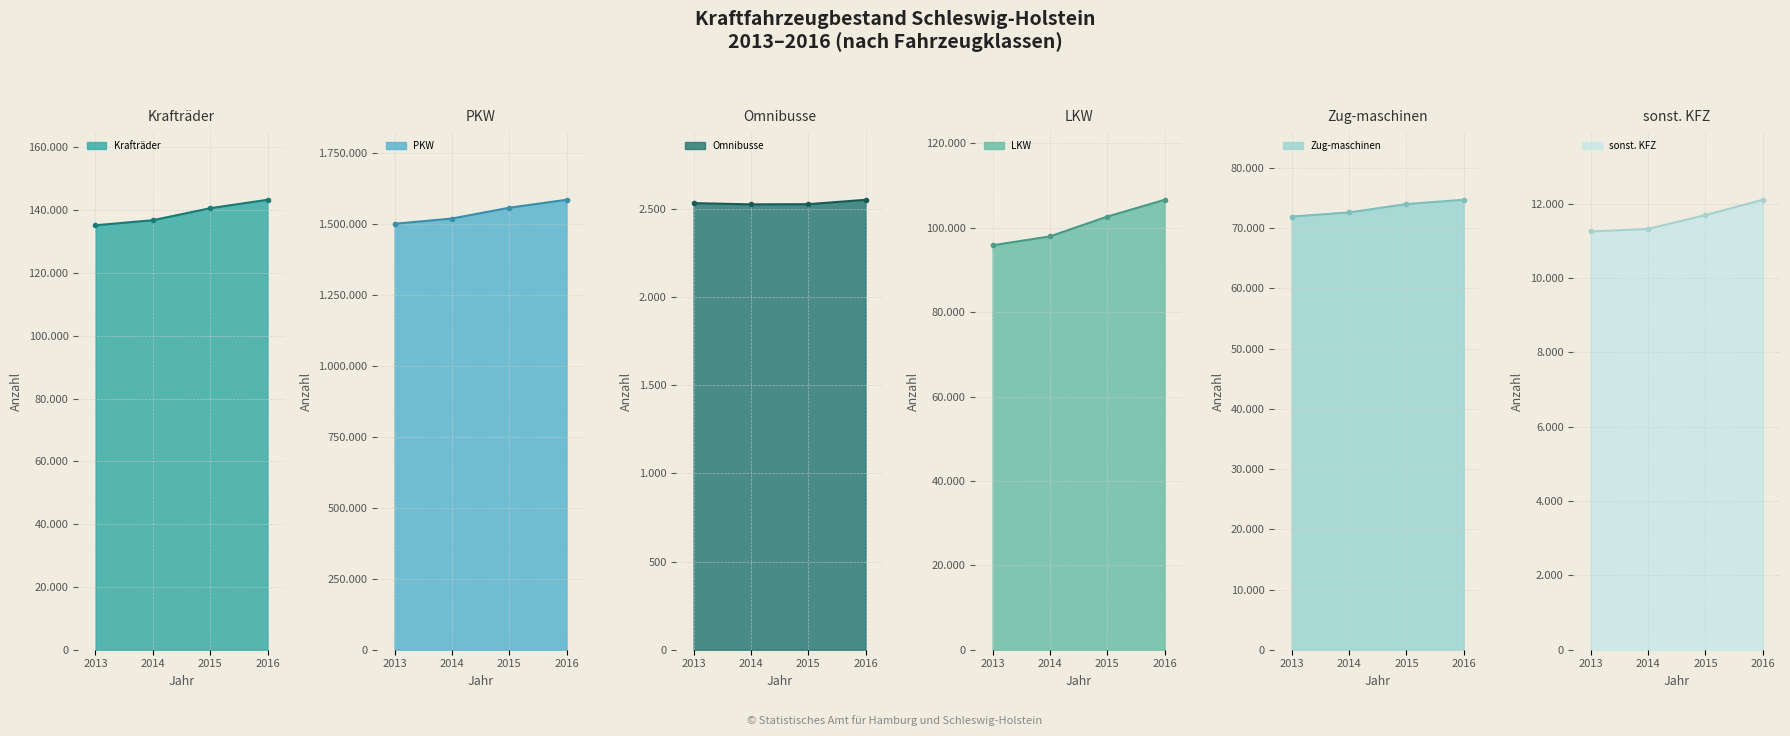

The value of sonst. KFZ at 2016 is 21144. True or false?

False